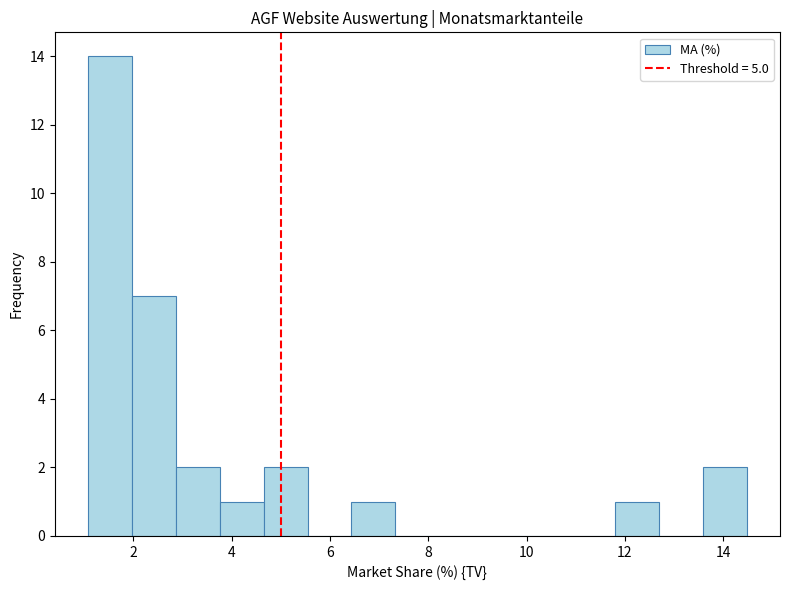

How tall is the bar that spans 6.4 to 7.4 on the x-axis? Neither the bar edges nor the heights are printed on the chart, so give them approximately, as read against the axes.

1